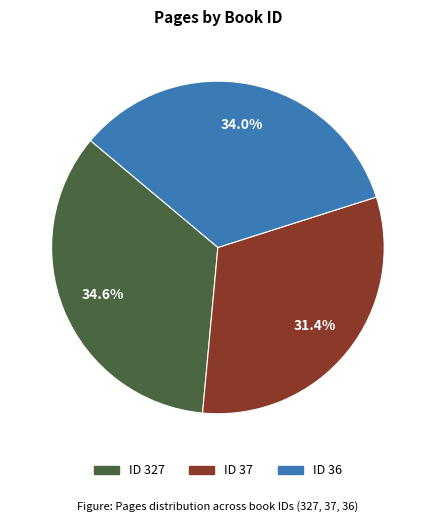

Count the number of slices in the pie.

3